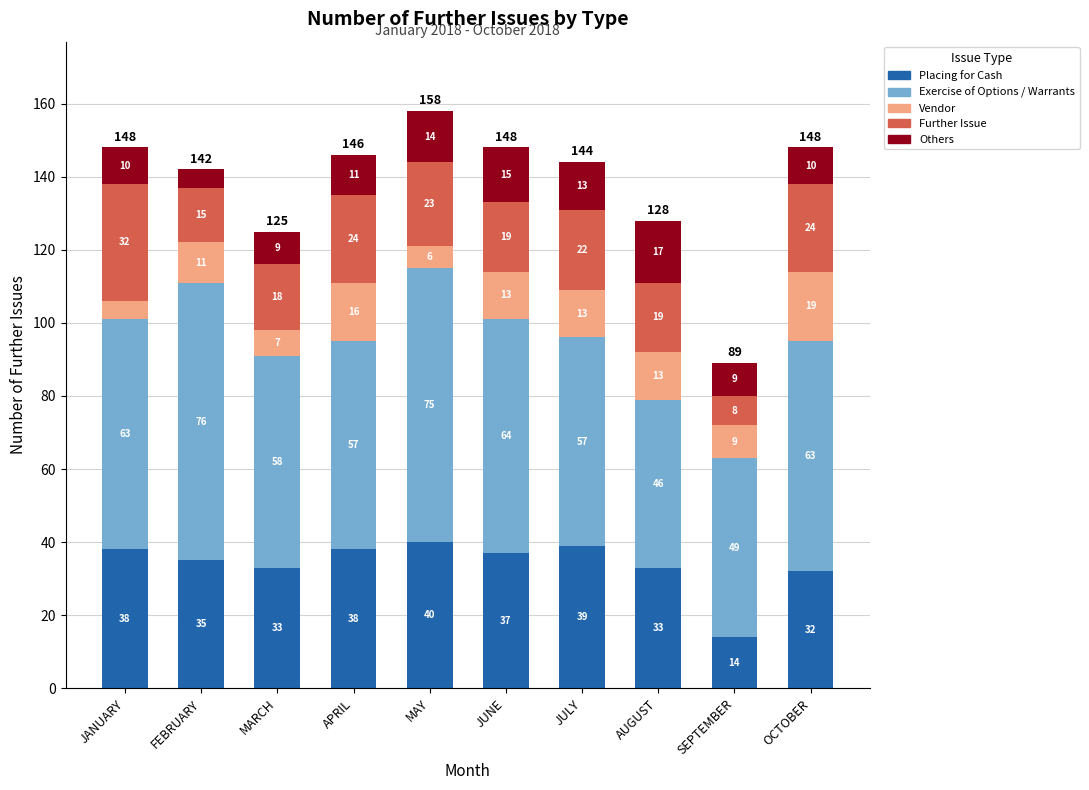

Where does the Placing for Cash series first go above 37?

JANUARY